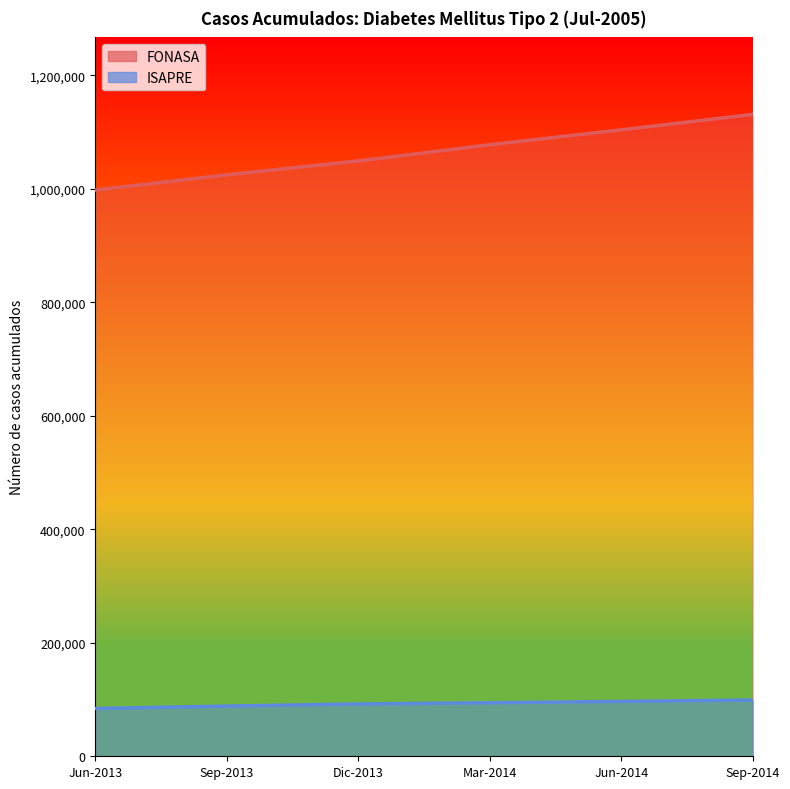

What is the sum of the FONASA values at Sep-2014 and Mar-2014?

2208500